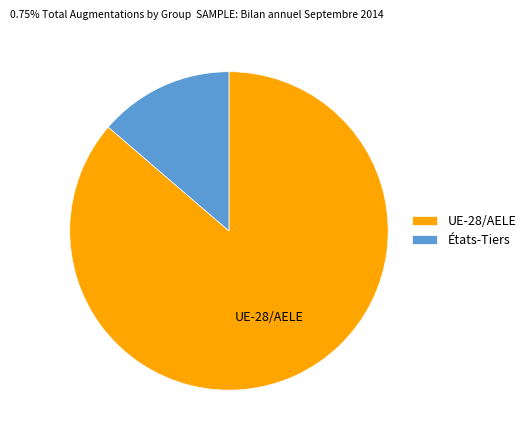

Which category has the biggest portion of the pie?

UE-28/AELE